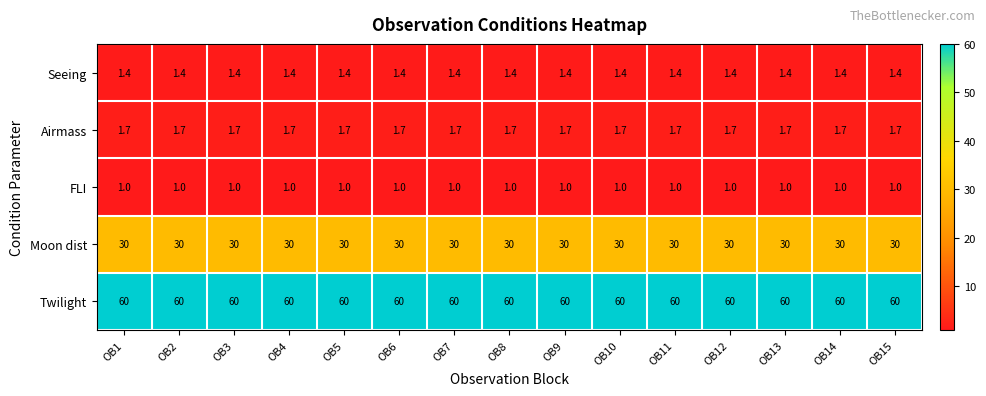

List the series in order of their peak value, highest first.

Twilight, Moon dist, Airmass, Seeing, FLI